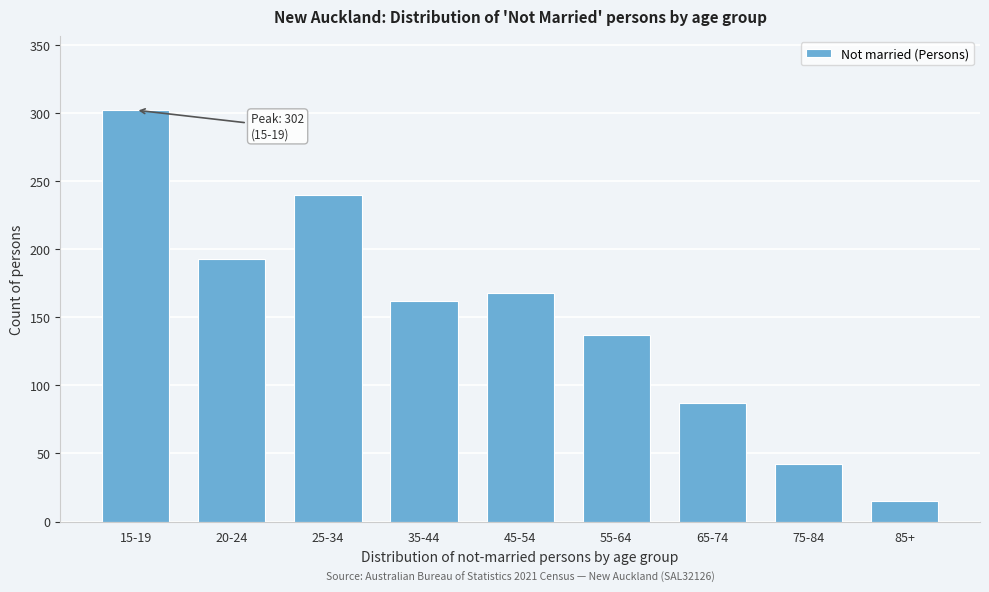

Reading left to right, extract all data points from this chart.

302	193	240	162	168	137	87	42	15